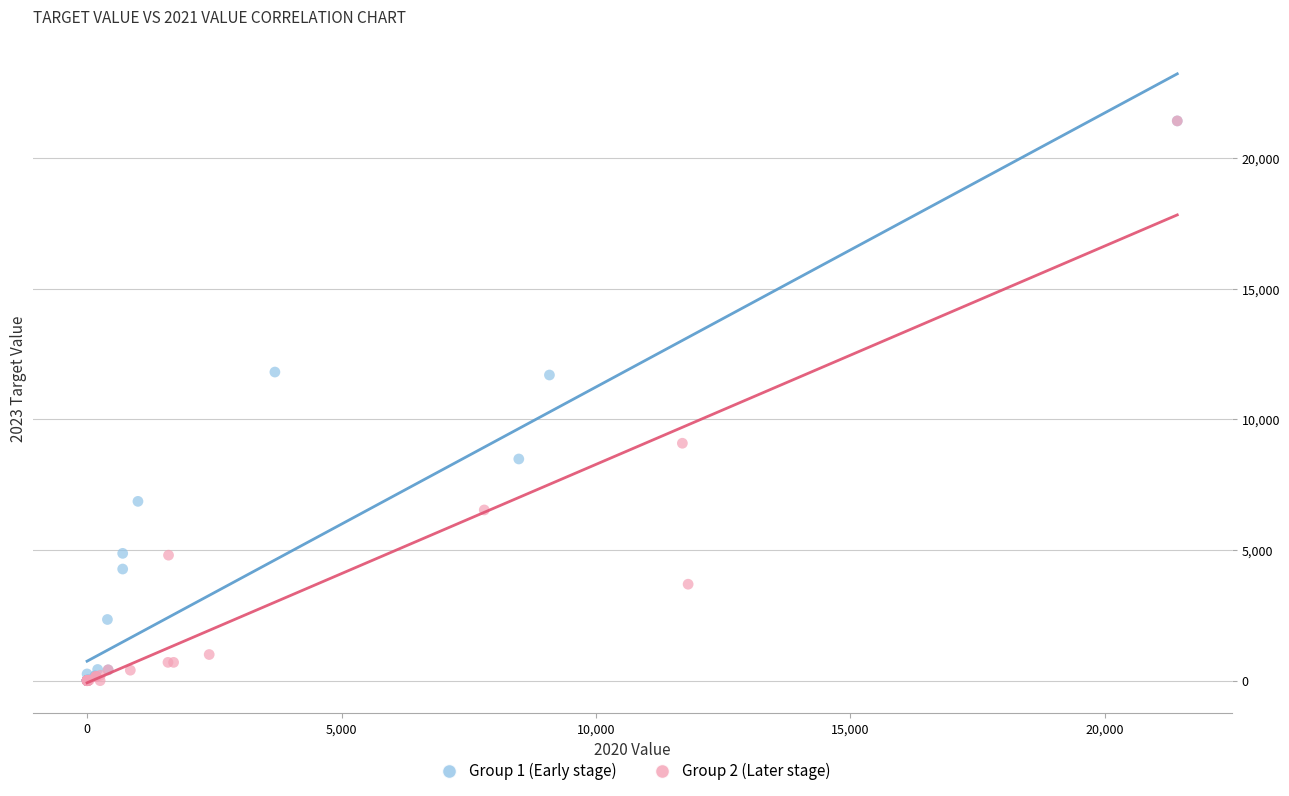

What are all the series names shown in the legend?

Group 1 (Early stage), Group 2 (Later stage)